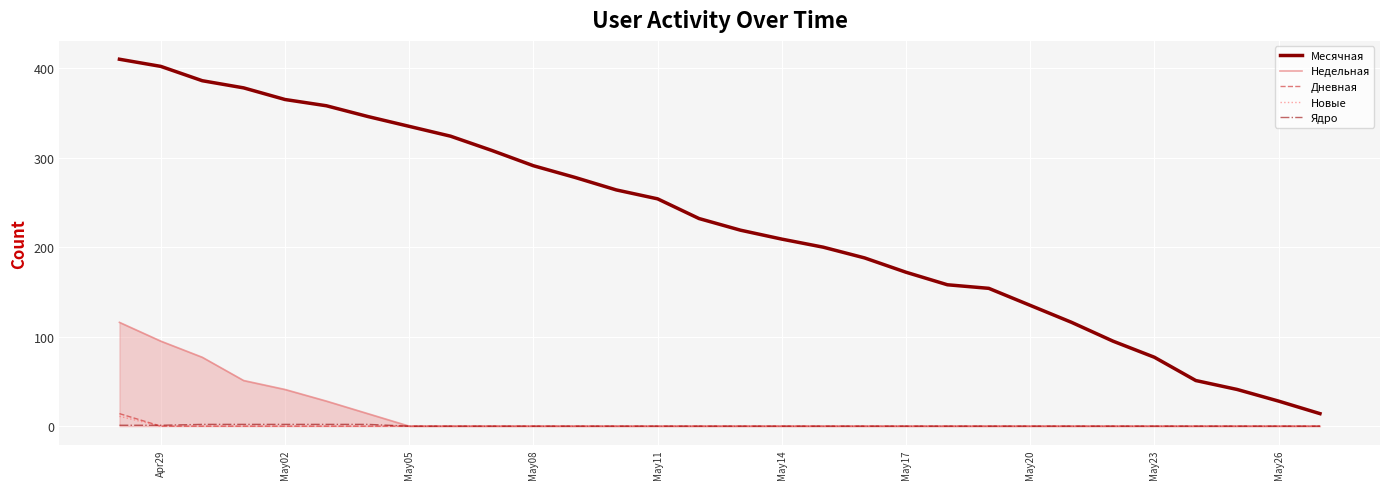

Which series has the largest total across all categories?

Месячная